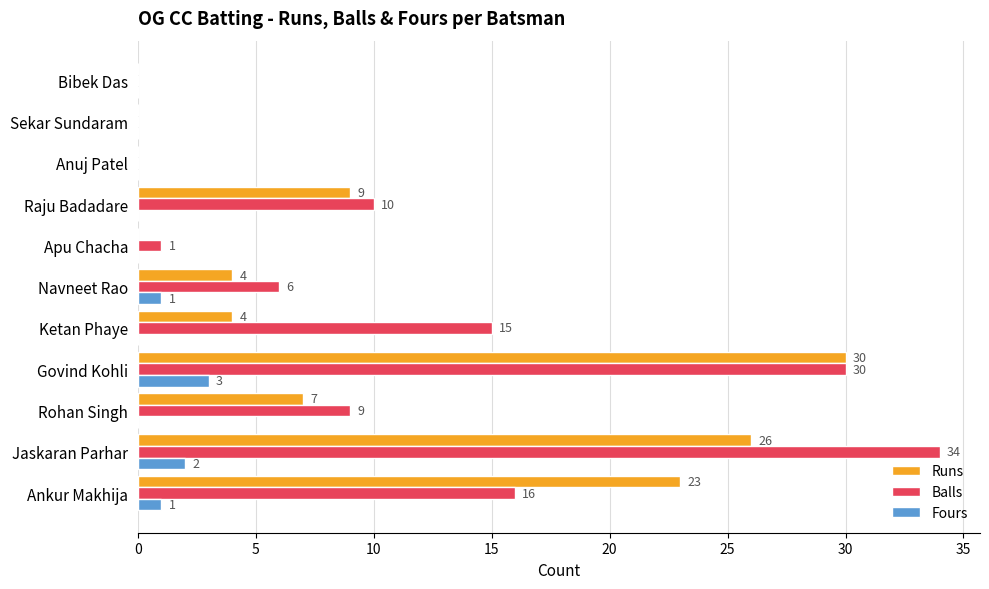

What is the sum of all Fours values?

7